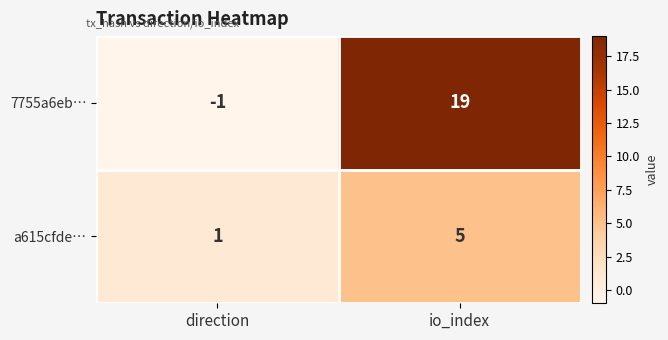

Reading left to right, transcribe all the data shown in this chart.

7755a6eb…: direction=-1	io_index=19
a615cfde…: direction=1	io_index=5